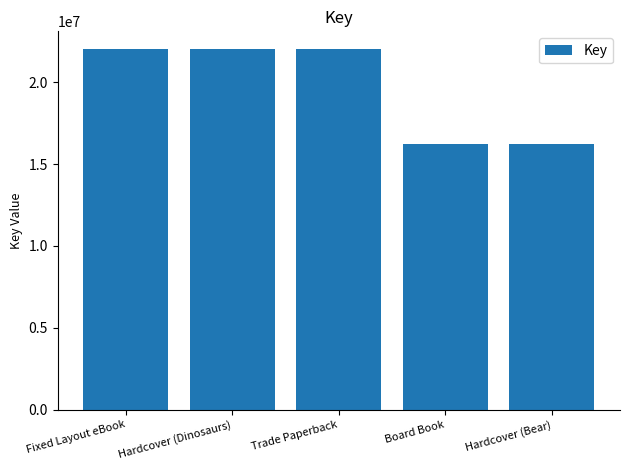

Reading right to left, transcribe all the data shown in this chart.

Hardcover (Bear)=16204007	Board Book=16204007	Trade Paperback=22011159	Hardcover (Dinosaurs)=22011159	Fixed Layout eBook=22011159